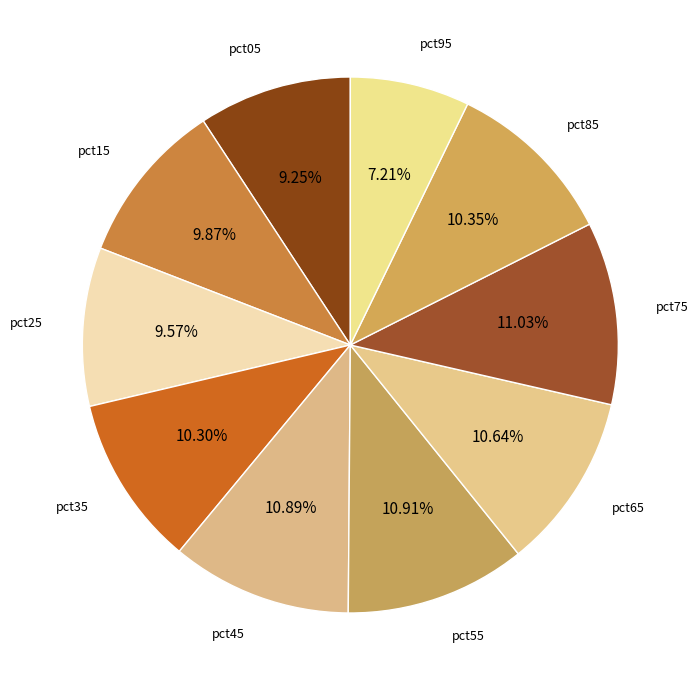

To the nearest percent, what is the difference between the pct75 and pct25 slice percentages?

1%